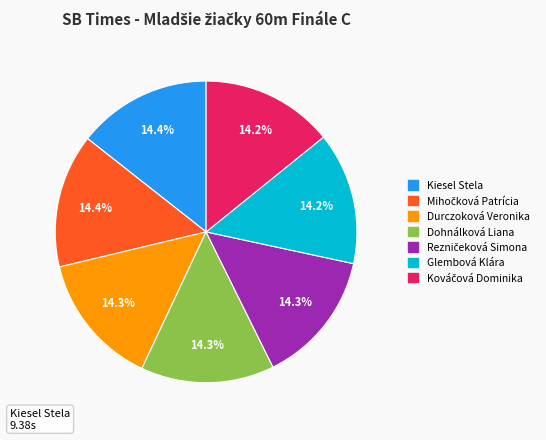

The Dohnálková Liana slice represents 7% of the pie. True or false?

False